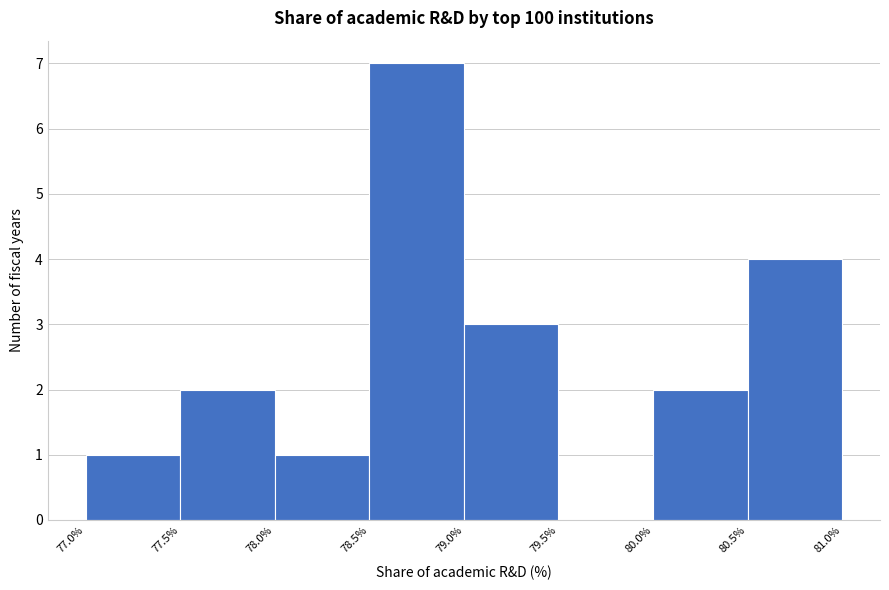

Reading left to right, transcribe this chart: for each bar, give the range it covers on the x-axis and its height. The values are not printed on the chart, so give them approximately, as read against the axis.

77.0% to 77.5%: 1
77.5% to 78.0%: 2
78.0% to 78.5%: 1
78.5% to 79.0%: 7
79.0% to 79.5%: 3
79.5% to 80.0%: 0
80.0% to 80.5%: 2
80.5% to 81.0%: 4